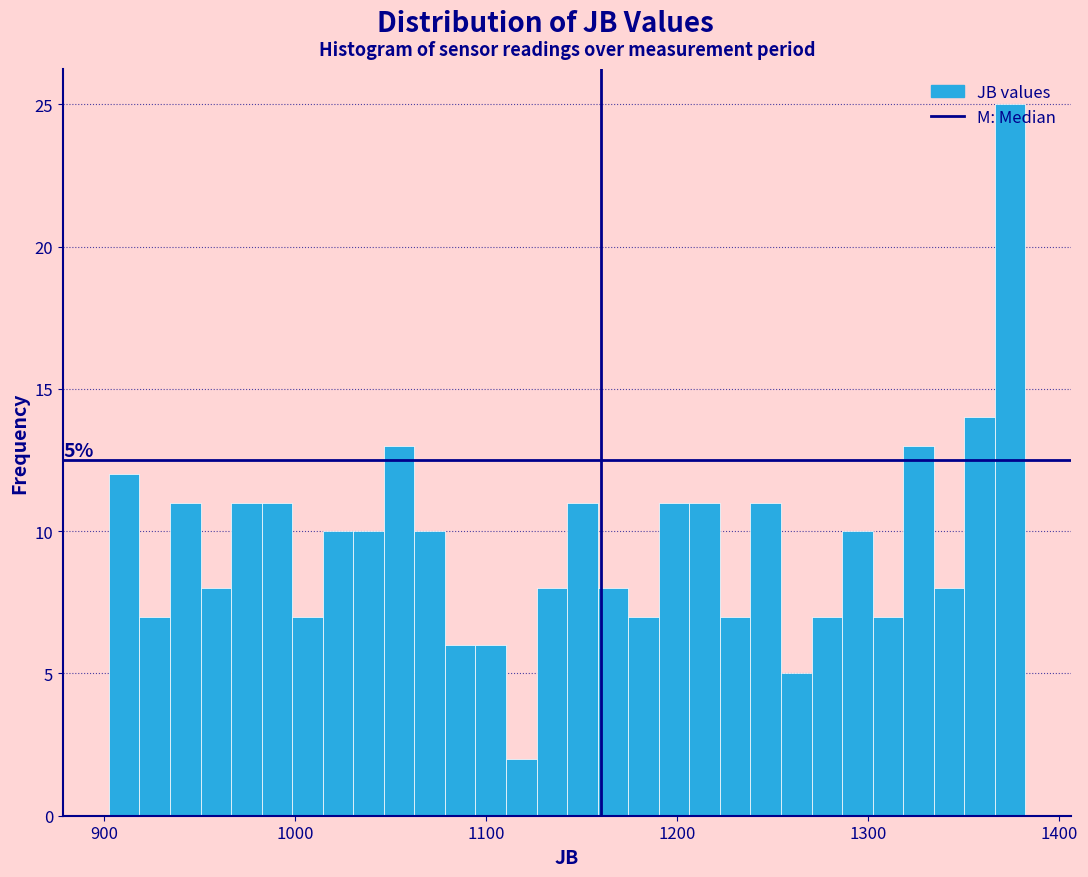

Read against the x-axis, roughly where is the centre of the tallest bar?

1370